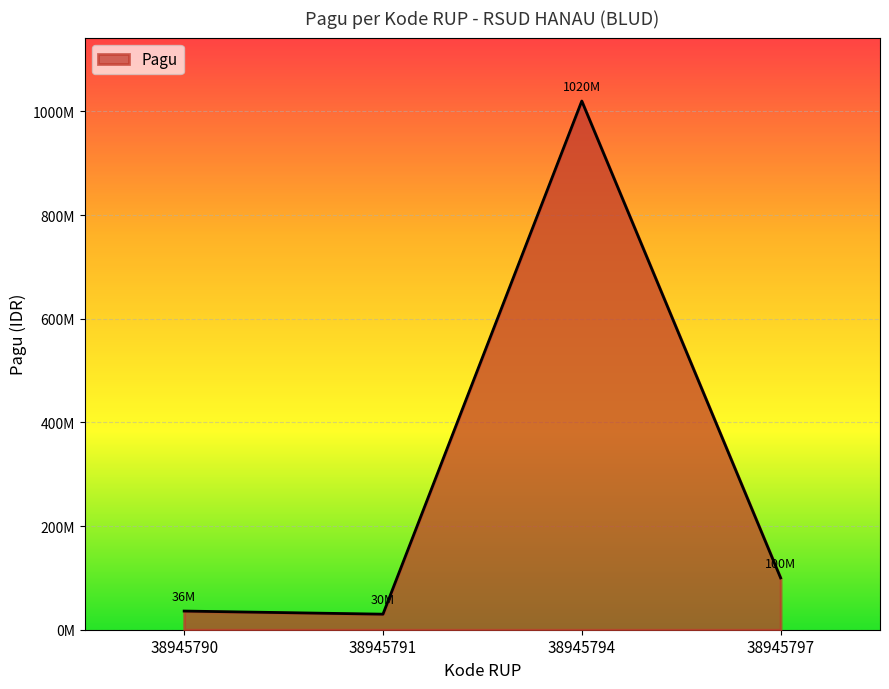

Does the chart have visible grid lines?

Yes